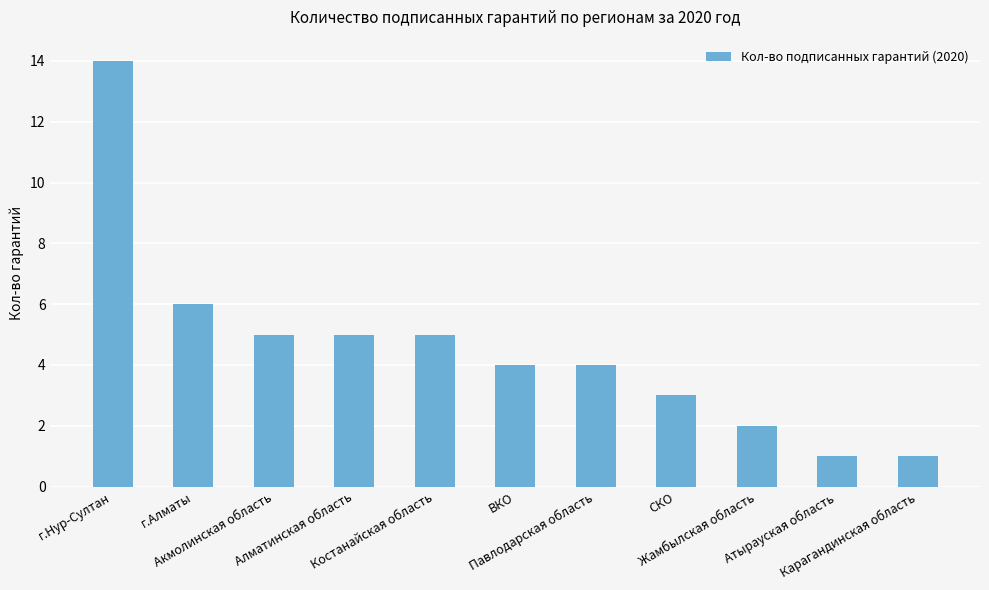

Reading left to right, transcribe all the data shown in this chart.

14	6	5	5	5	4	4	3	2	1	1